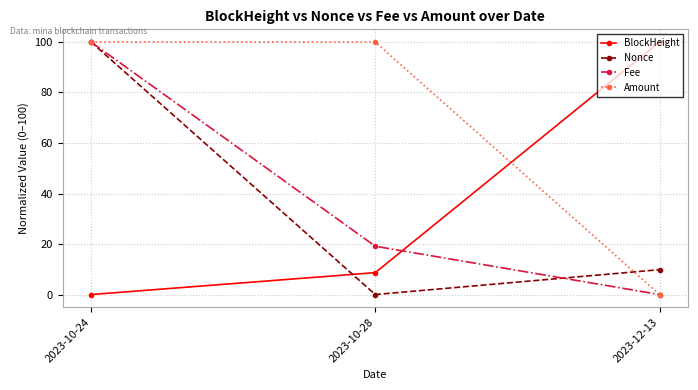

What is the sum of all Nonce values?

109.8